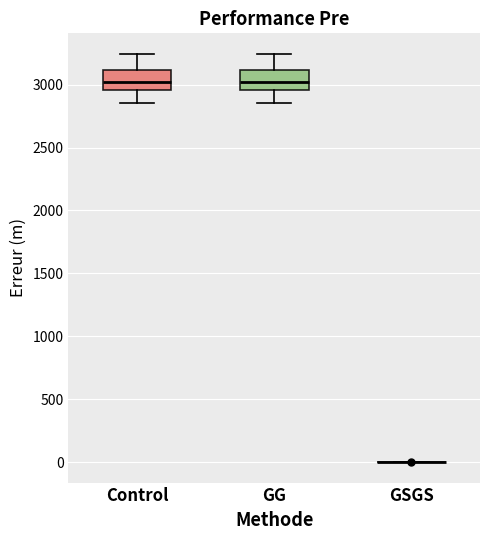

Reading left to right, transcribe this box plot: for each box, give where its median line is, the range the box spans, and where its two whiskers end, as read against the y-axis. The values are not printed on the chart, so give them approximately, as read against the axis.

Control: median 3000, box 2950 to 3100, whiskers 2850 to 3250
GG: median 3000, box 2950 to 3100, whiskers 2850 to 3250
GSGS: box collapsed to a line at 0, whiskers 0 to 0